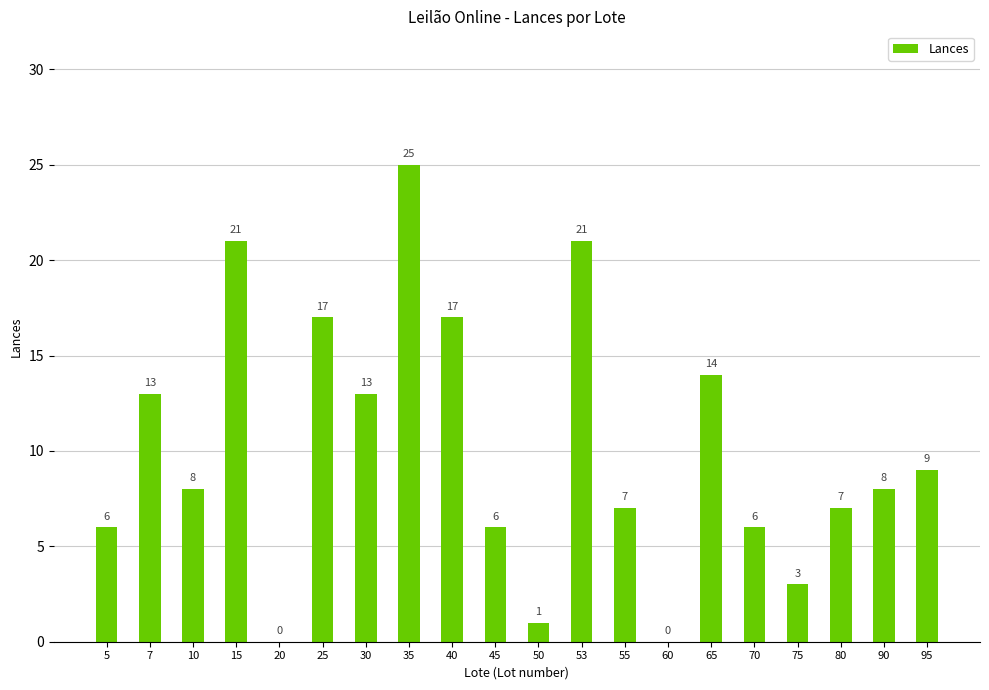

How many positive values are there?

18